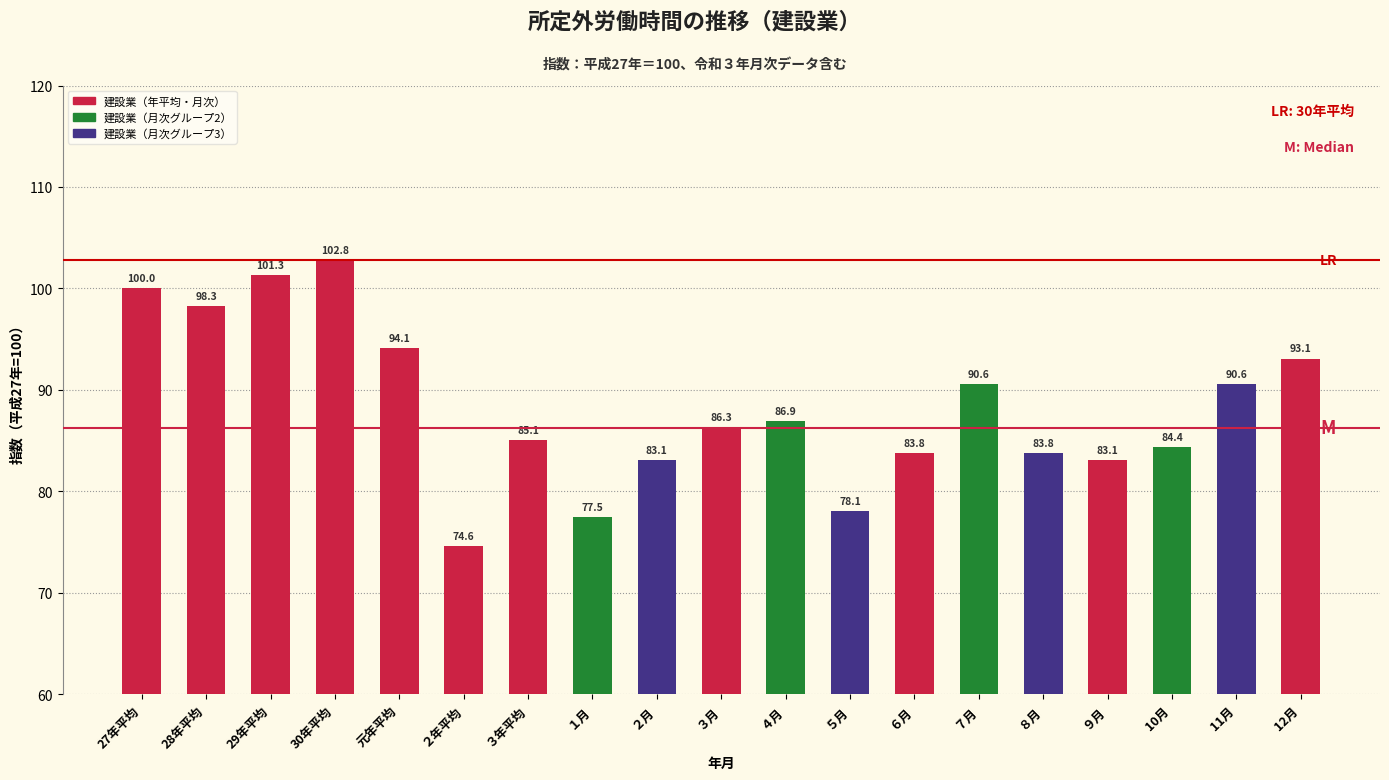

Reading left to right, what are all the values shown in this chart?

100.0	98.3	101.3	102.8	94.1	74.6	85.1	77.5	83.1	86.3	86.9	78.1	83.8	90.6	83.8	83.1	84.4	90.6	93.1